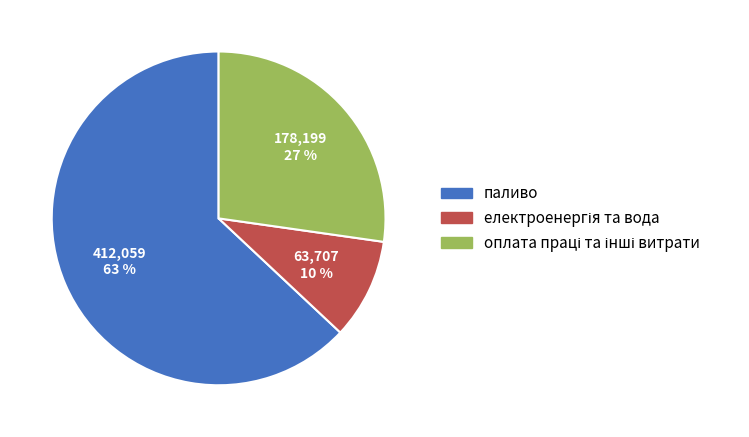

To the nearest percent, what is the difference between the largest and smallest slice percentages?

53%